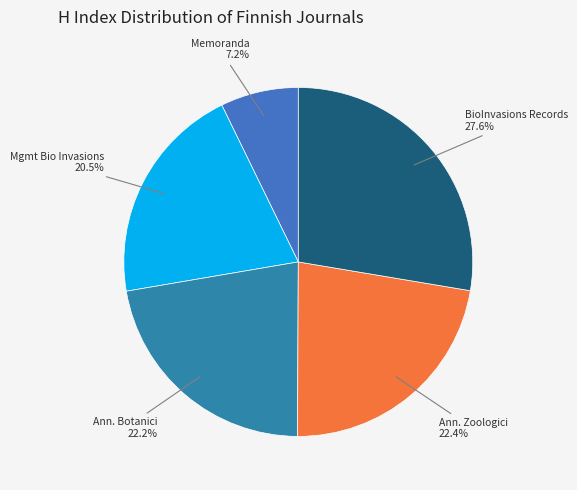

Approximately how many times larger is the value at Memoranda compared to BioInvasions Records?

0.3